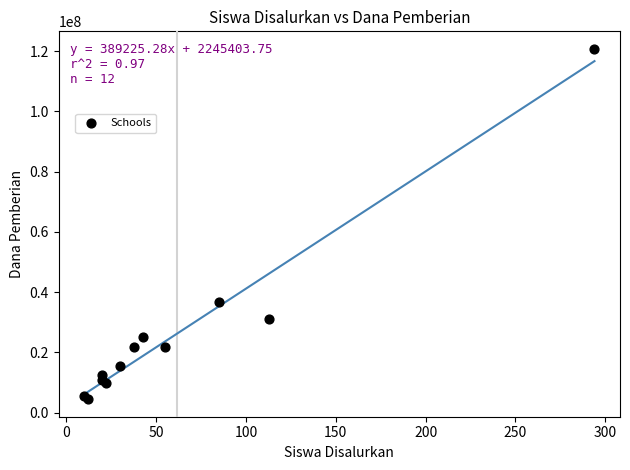

What Y value in the scatter plot is closest to 62625000?

36750000